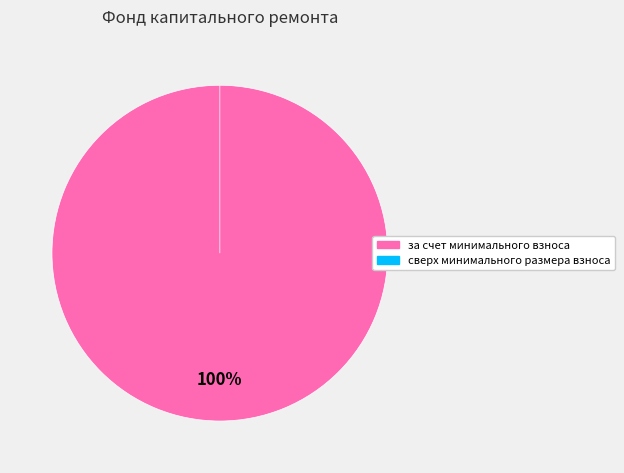

Rank the categories by value from lowest to highest.

сверх минимального размера взноса, за счет минимального взноса